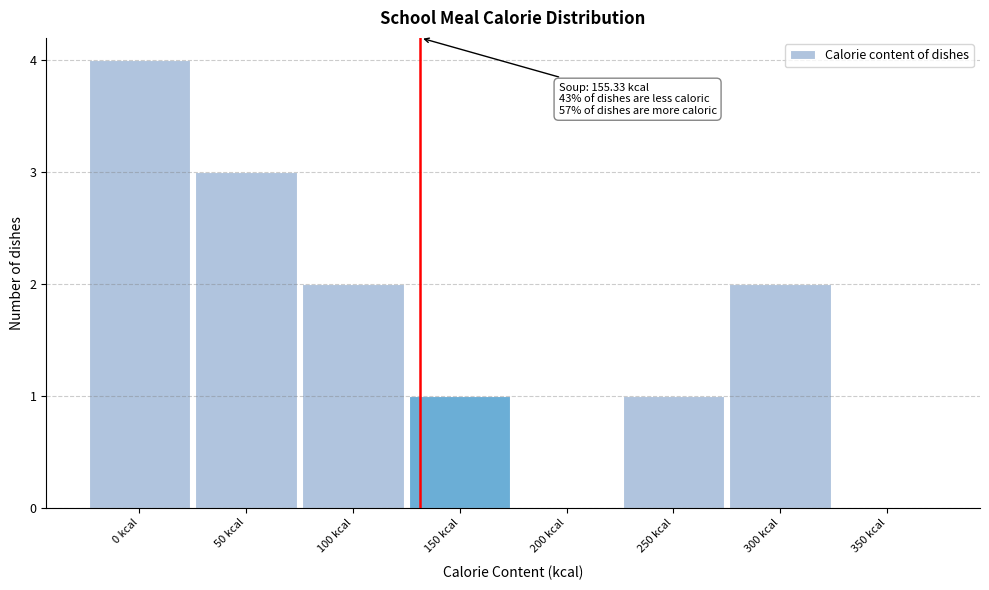

Reading right to left, what are all the values shown in this chart?

350 kcal=0	300 kcal=2	250 kcal=1	200 kcal=0	150 kcal=1	100 kcal=2	50 kcal=3	0 kcal=4